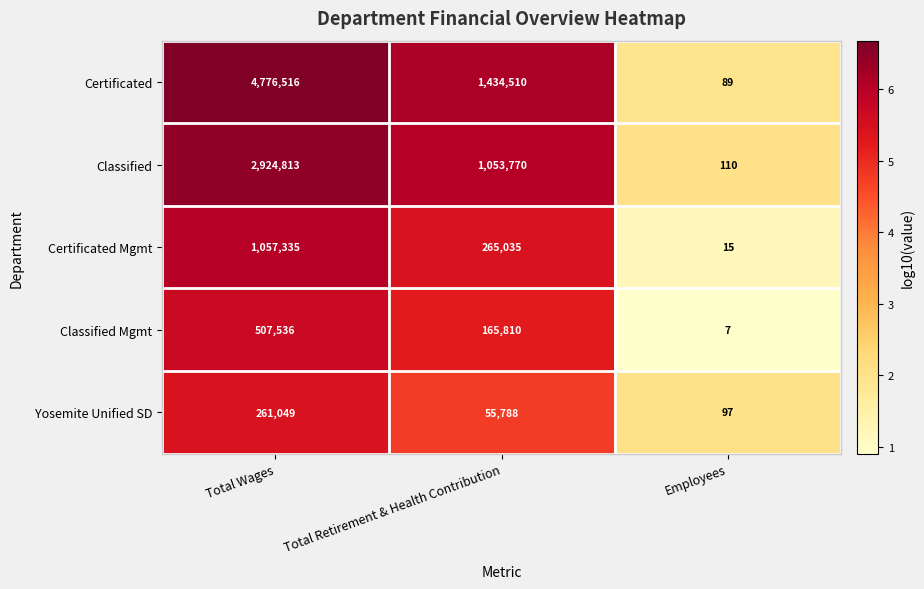

Is it true that Certificated Mgmt equals 265035 at Total Retirement & Health Contribution?

True